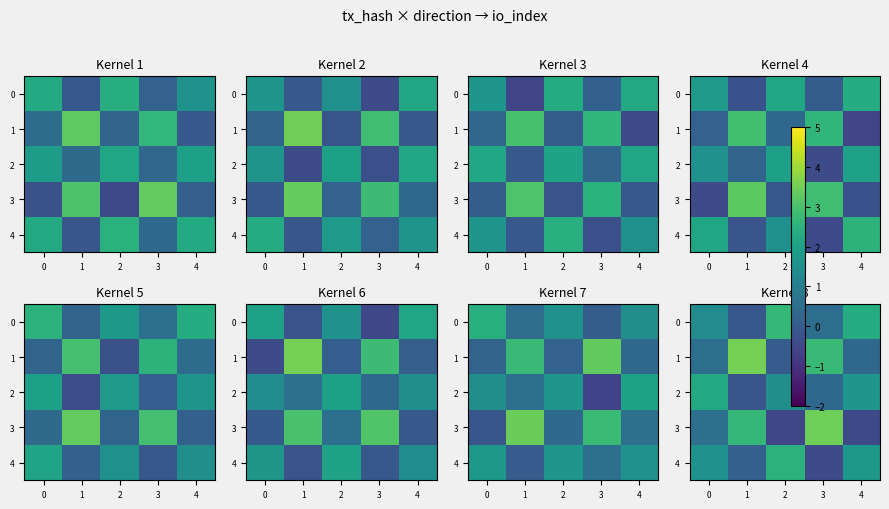

At which category is the sum across all series the highest?

3